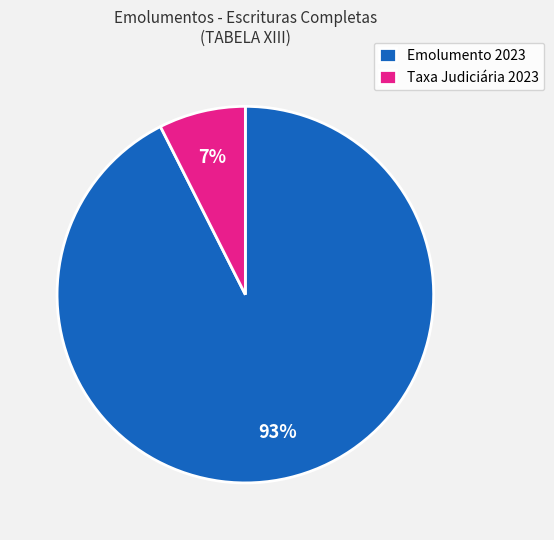

Rank the categories by value from lowest to highest.

Taxa Judiciária 2023, Emolumento 2023